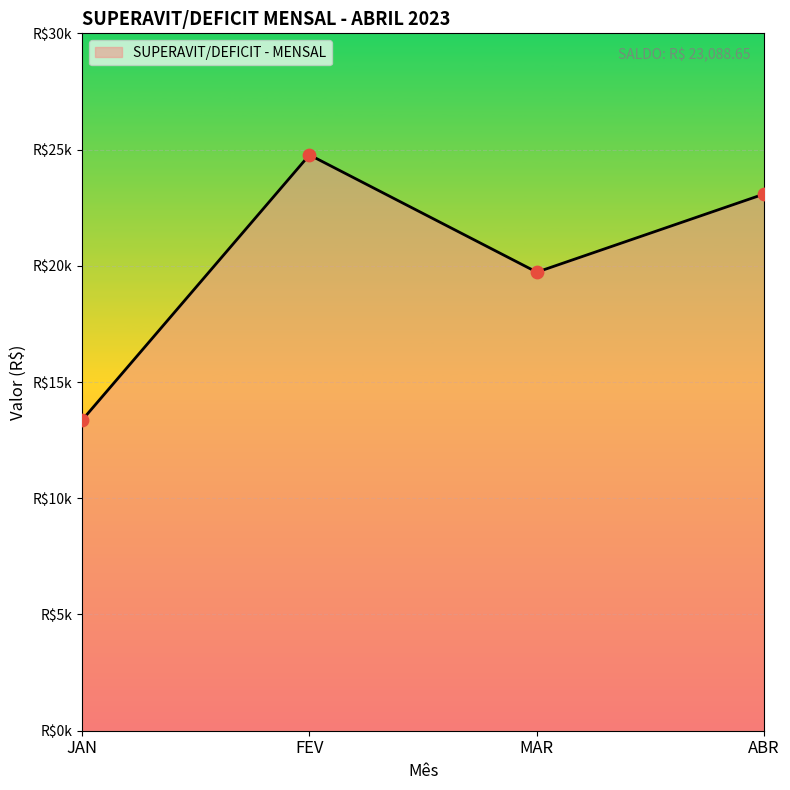

Between JAN and MAR, which is larger?

MAR